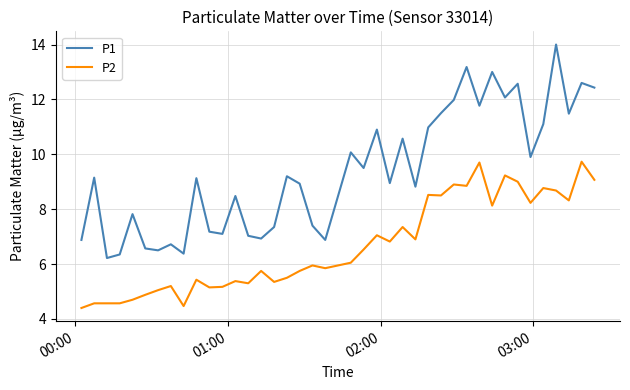

Rank the series by their average value, from lowest to highest.

P2, P1